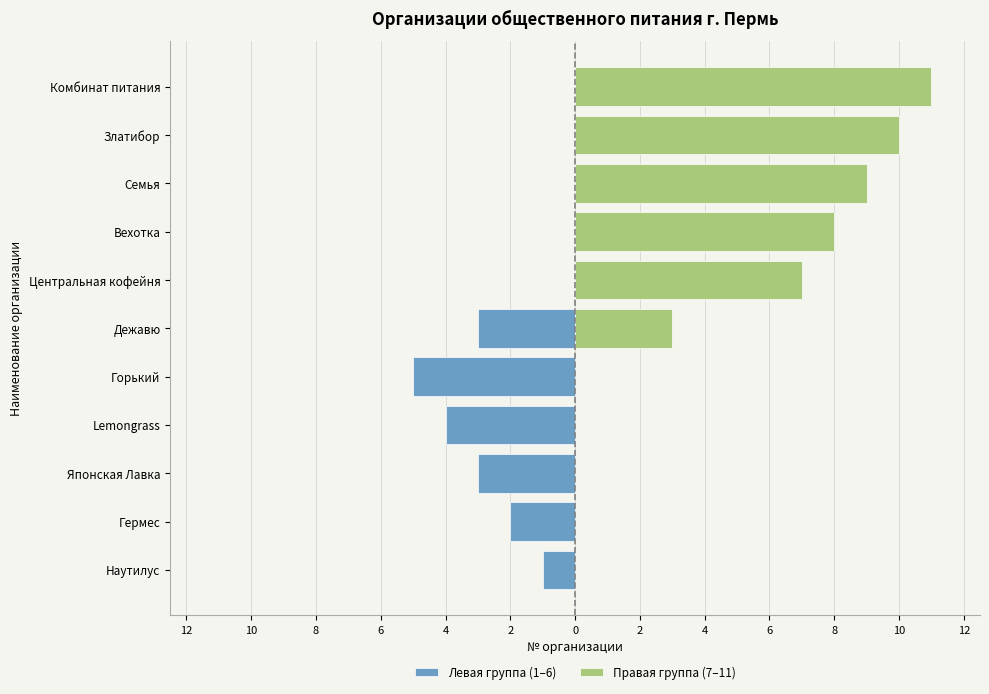

Rank the series by their maximum value, from lowest to highest.

Левая группа (1–6), Правая группа (7–11)